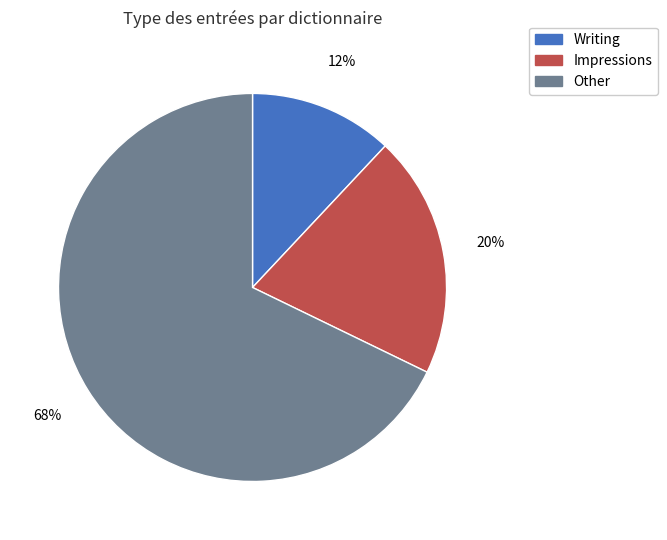

Does any single category account for the majority?

Yes